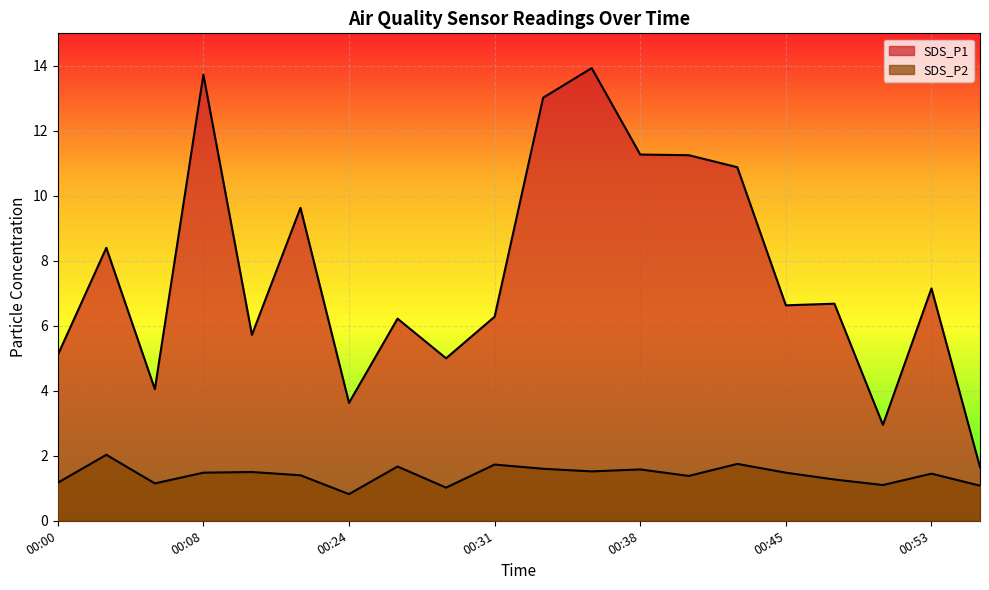

True or false: SDS_P1 and SDS_P2 cross at least once.

False